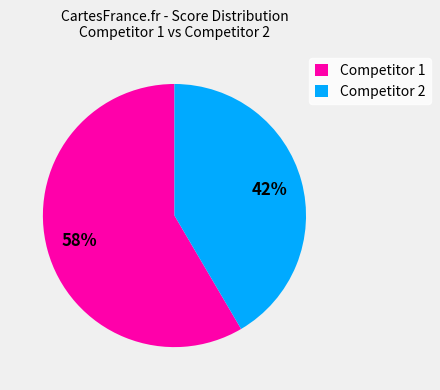

Count the number of slices in the pie.

2